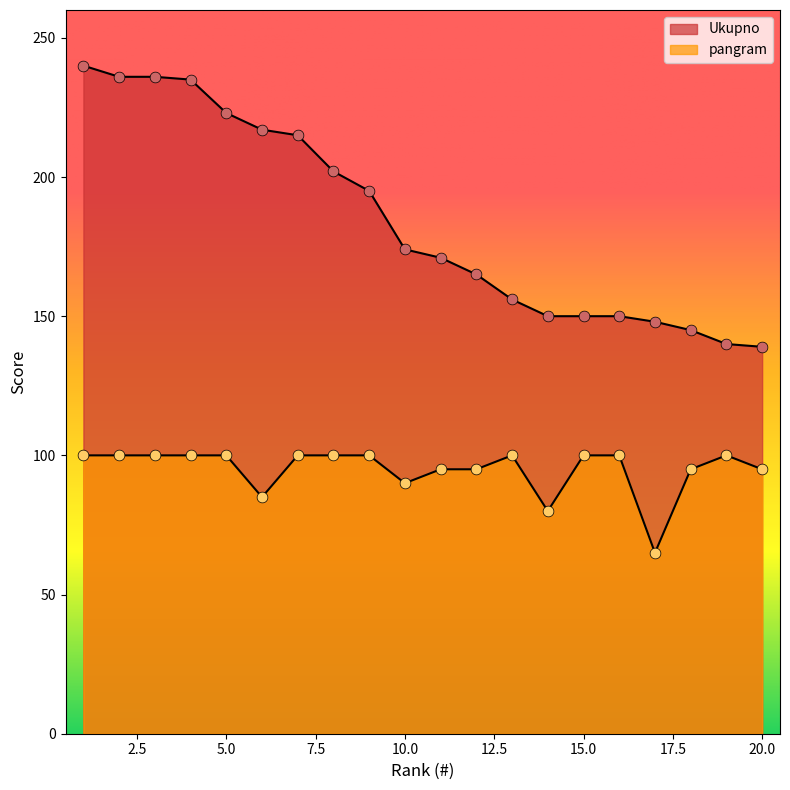

At which category is the sum across all series the highest?

1